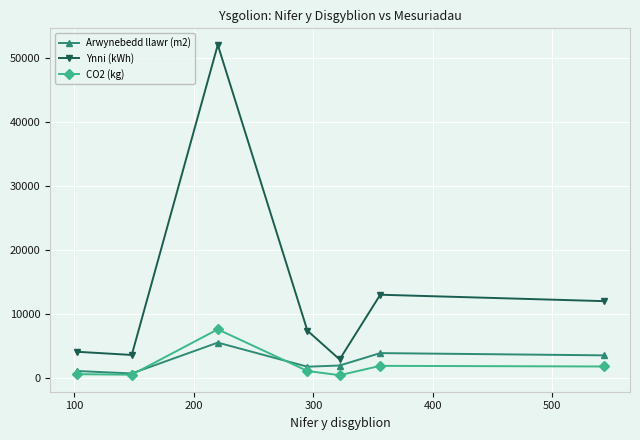

What is the greatest value displayed?

52000